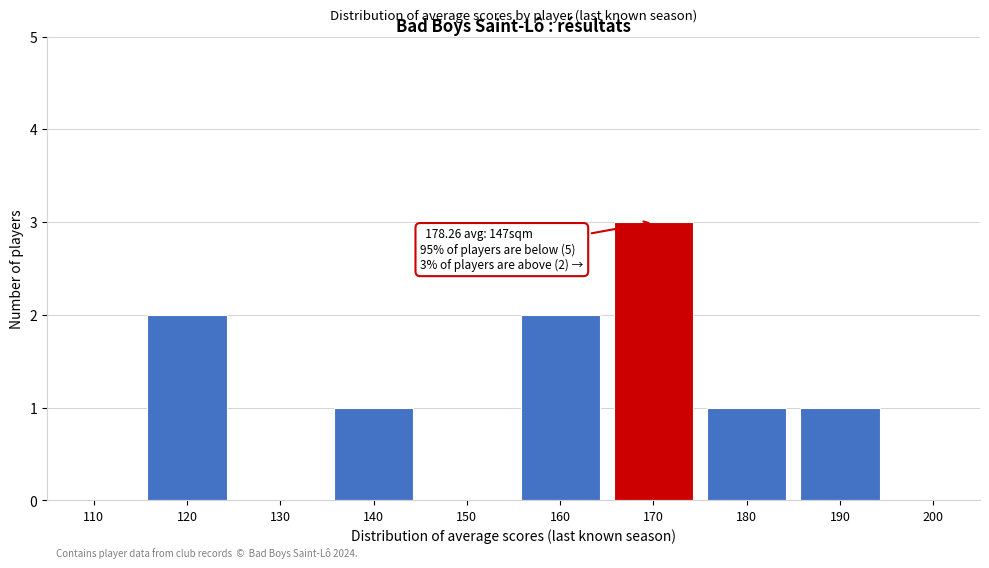

Reading left to right, what are all the values shown in this chart?

110=0	120=2	130=0	140=1	150=0	160=2	170=3	180=1	190=1	200=0